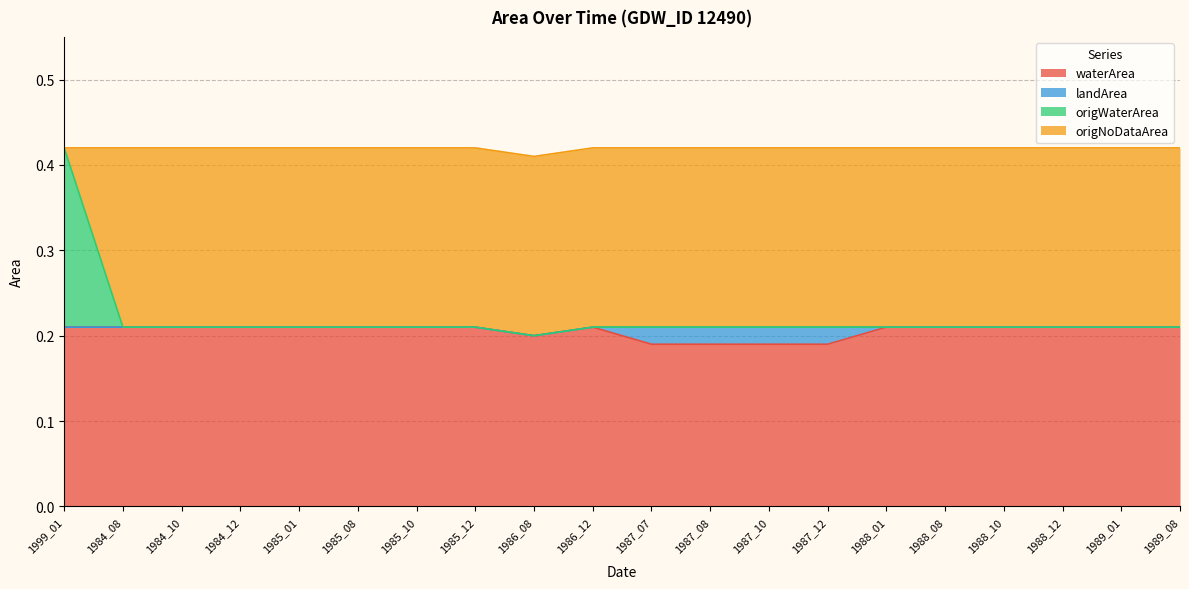

What are all the series names shown in the legend?

waterArea, landArea, origWaterArea, origNoDataArea